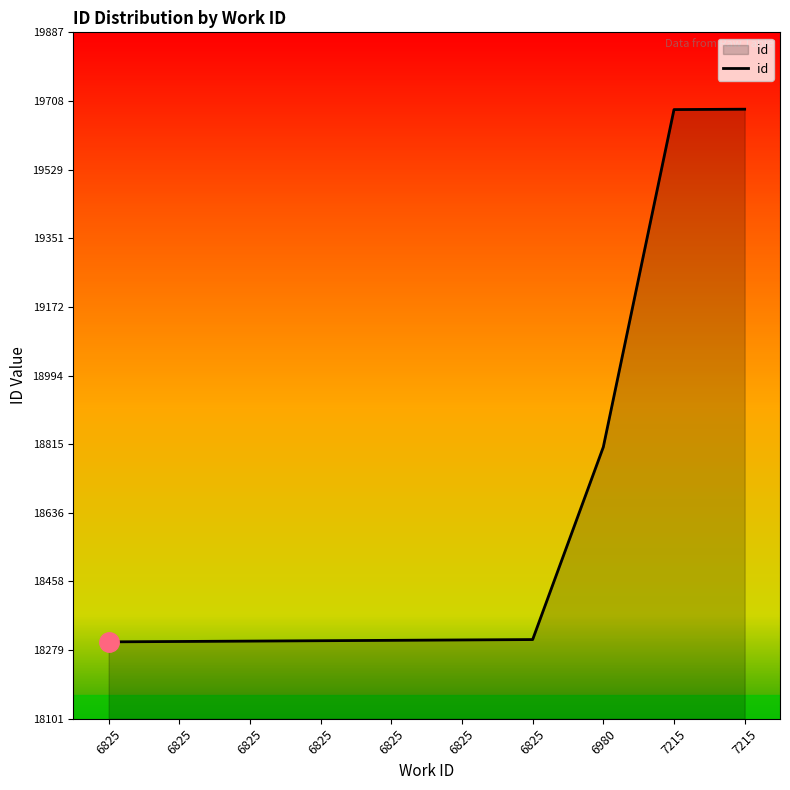

List the labels in order of value, smallest first.

6825, 6825, 6825, 6825, 6825, 6825, 6825, 6980, 7215, 7215